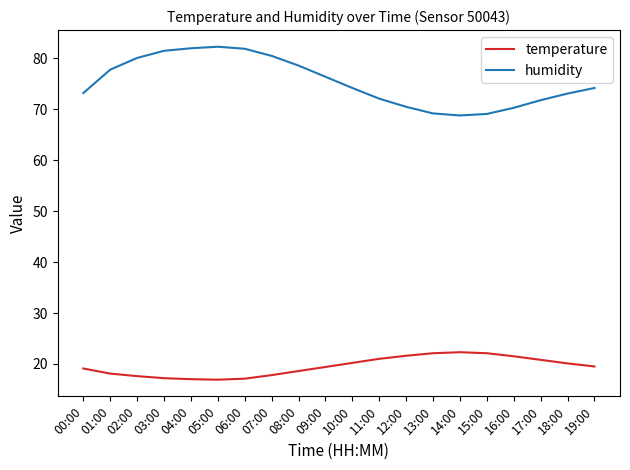

What is the difference between the highest and lowest values at 00:00?

54.1